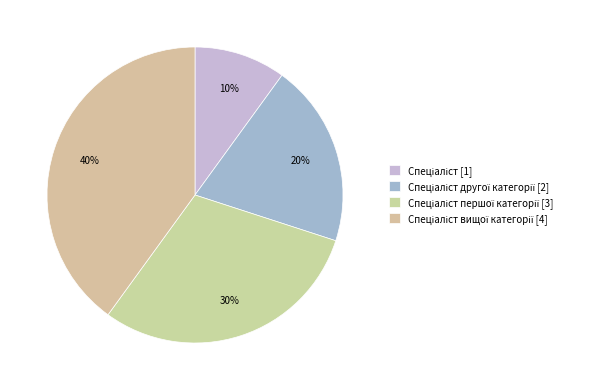

Count the number of slices in the pie.

4